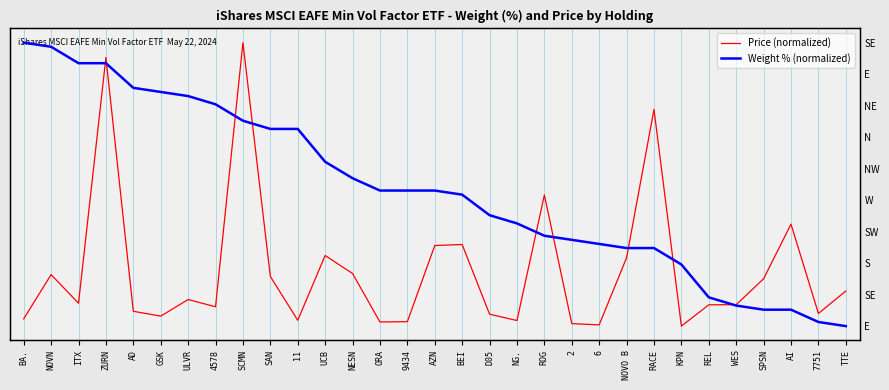

Is it true that Weight % (normalized) equals 0.1 at SPSN?

True